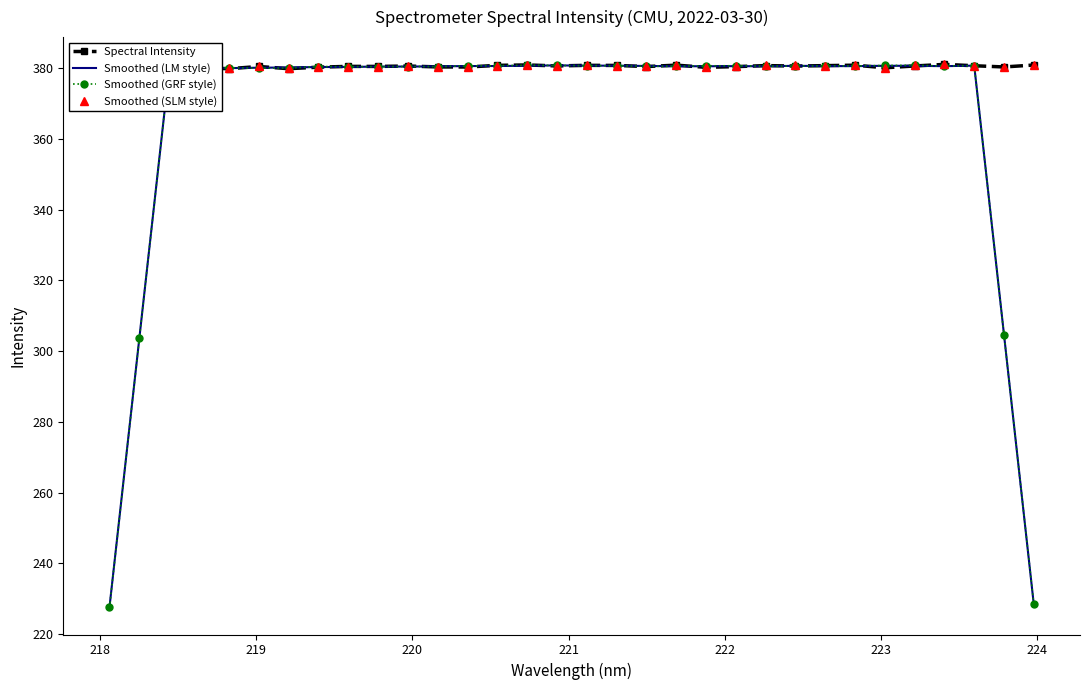

What is the maximum value for Spectral Intensity?

381.1